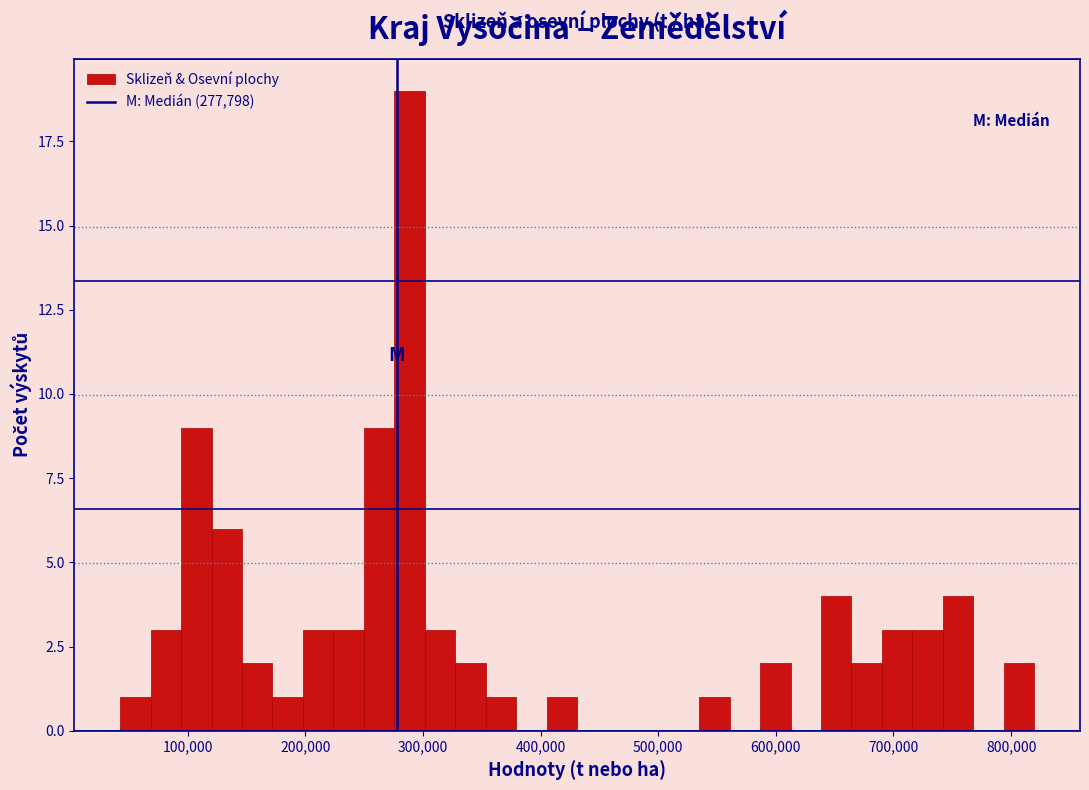

Read against the x-axis, roughly where is the centre of the tallest bar?

290000